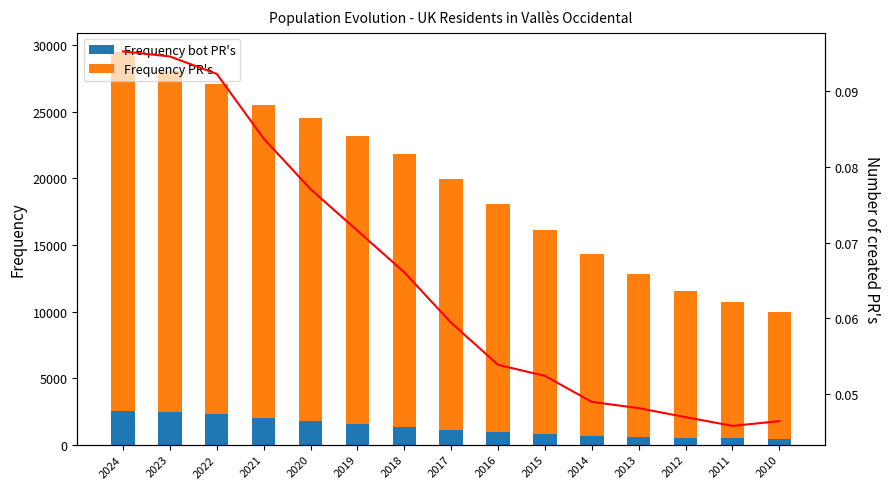

How many series are shown in this chart?

3